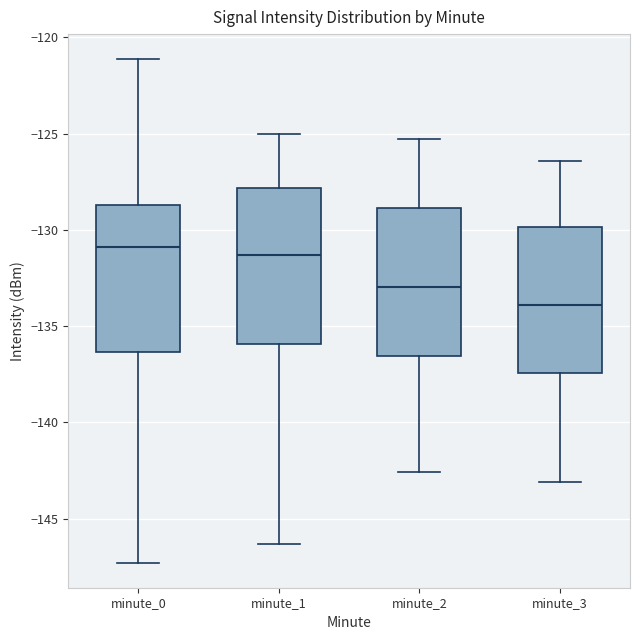

Where does the upper whisker of the box for minute_0 end on the y-axis? The values are not printed on the chart, so give them approximately, as read against the axis.

-121.0